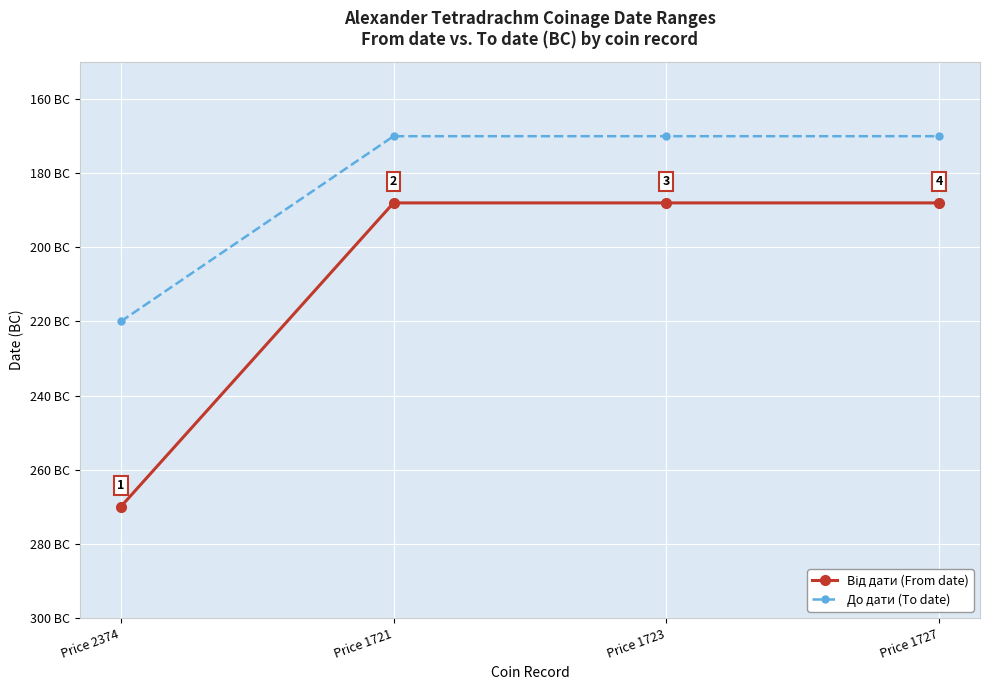

Does the chart have visible grid lines?

Yes